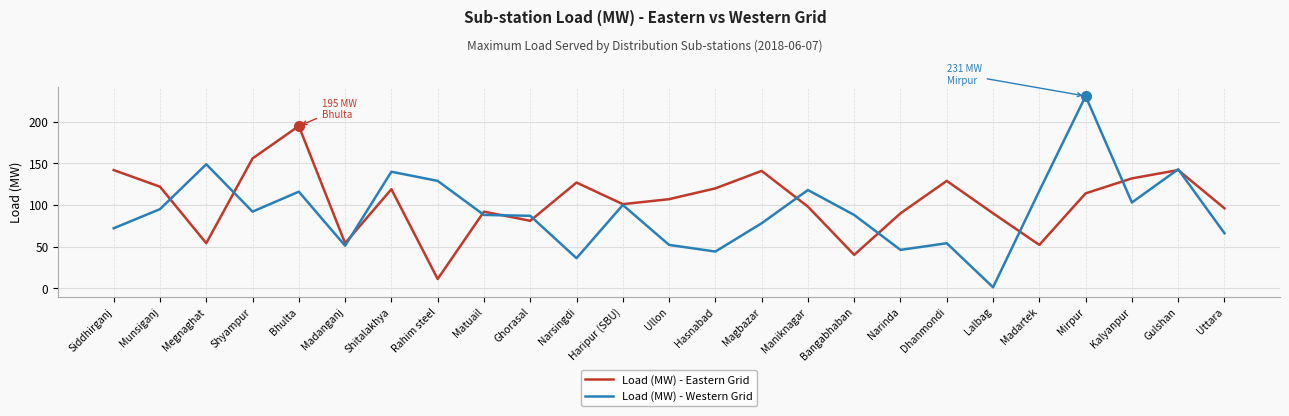

What is the difference between the second highest and minimum values in the Load (MW) - Western Grid series?

148